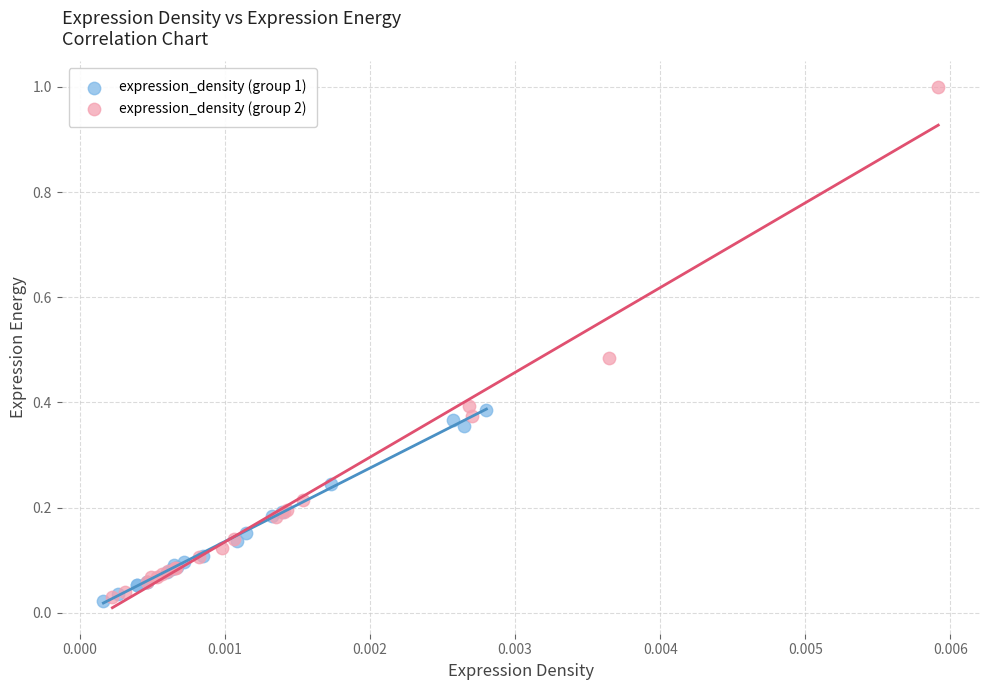

Which series has the widest spread of Y values?

expression_density (group 2)